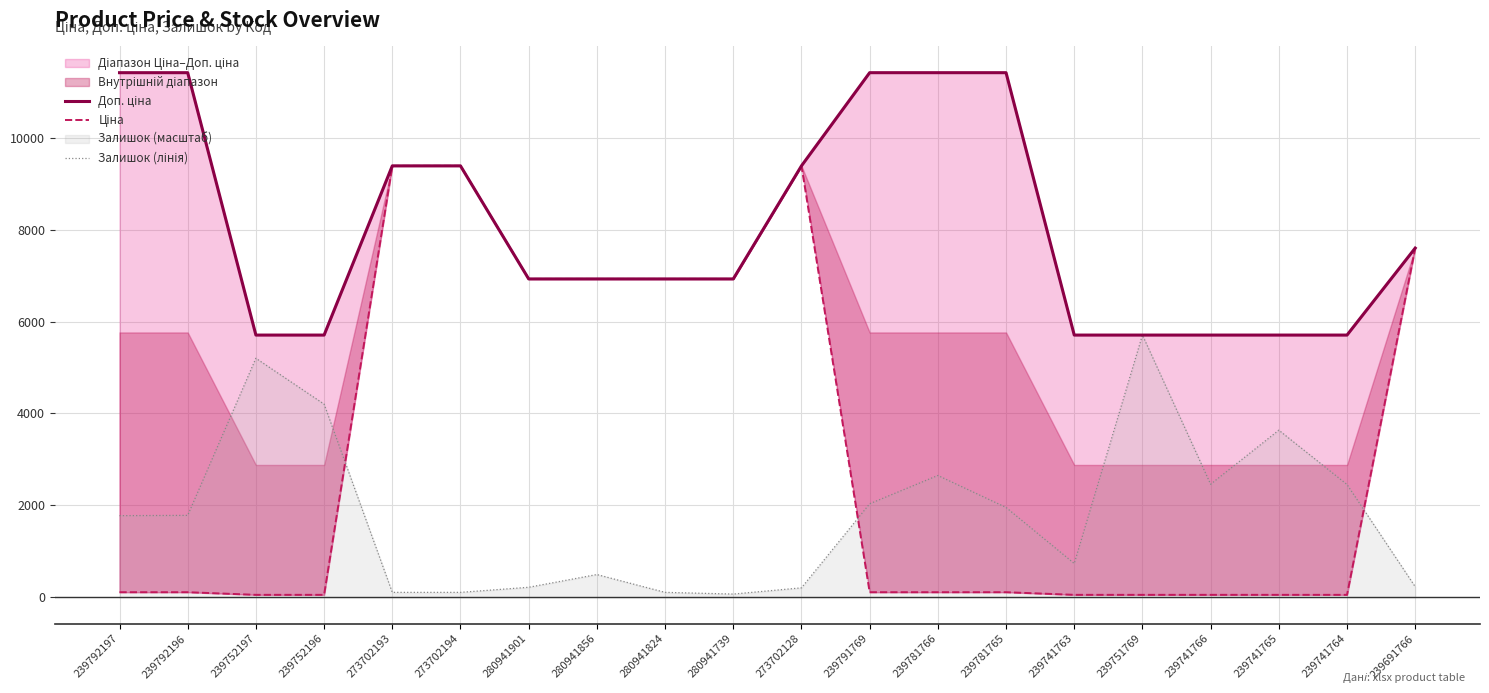

How many times do Залишок (лінія) and Ціна cross each other?

3